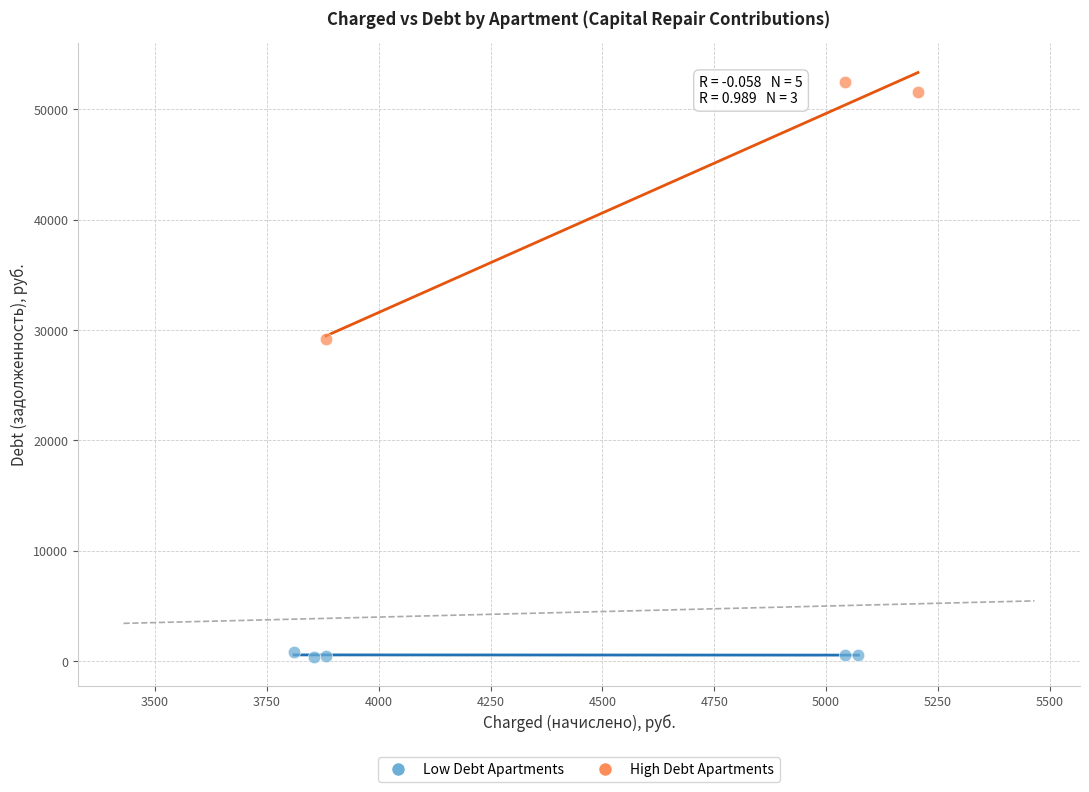

Which series has the widest spread of Y values?

High Debt Apartments